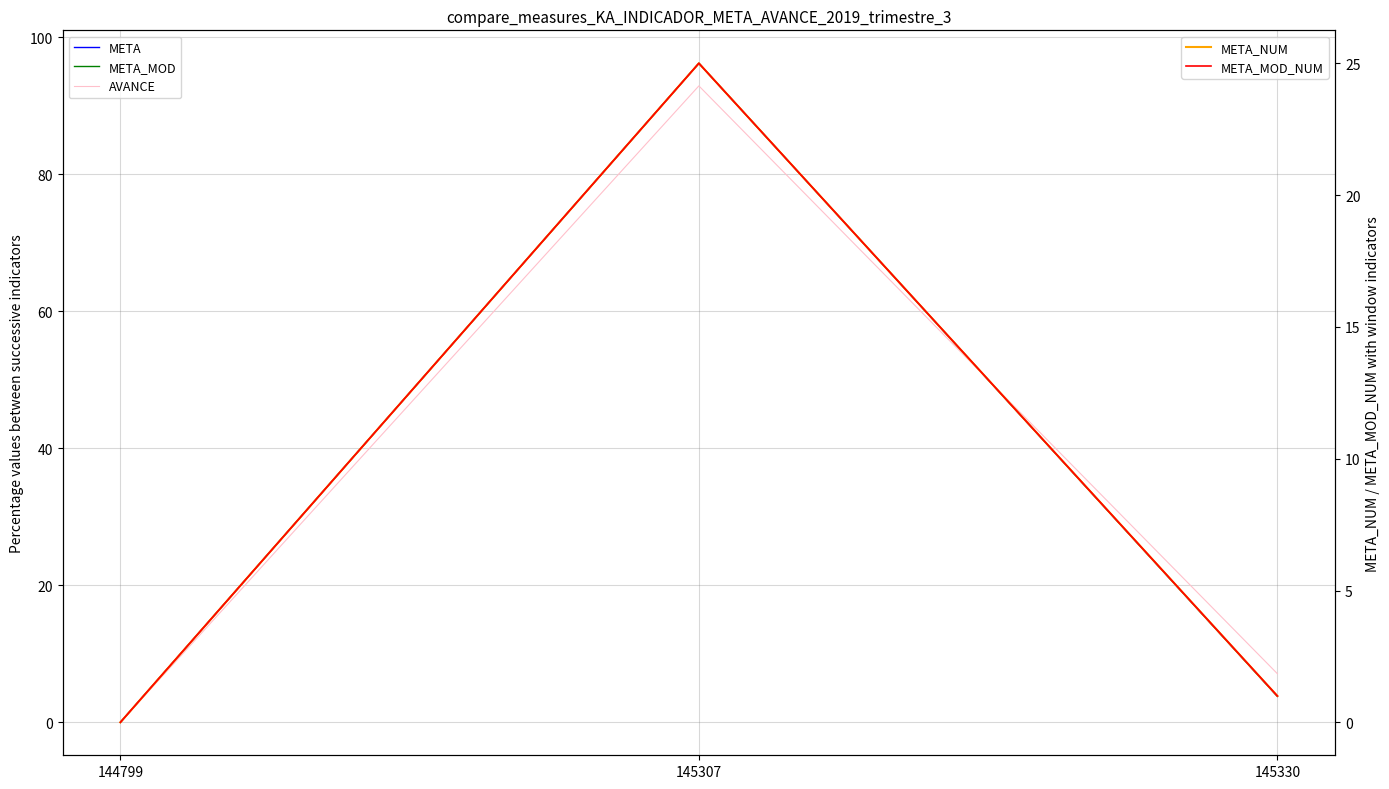

List the labels in order of META value, largest first.

145307, 145330, 144799